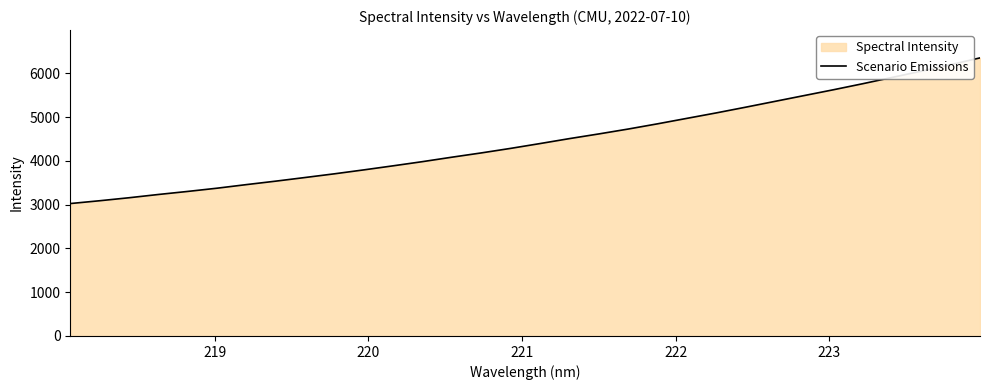

What is the difference between the maximum and minimum values?

3329.2